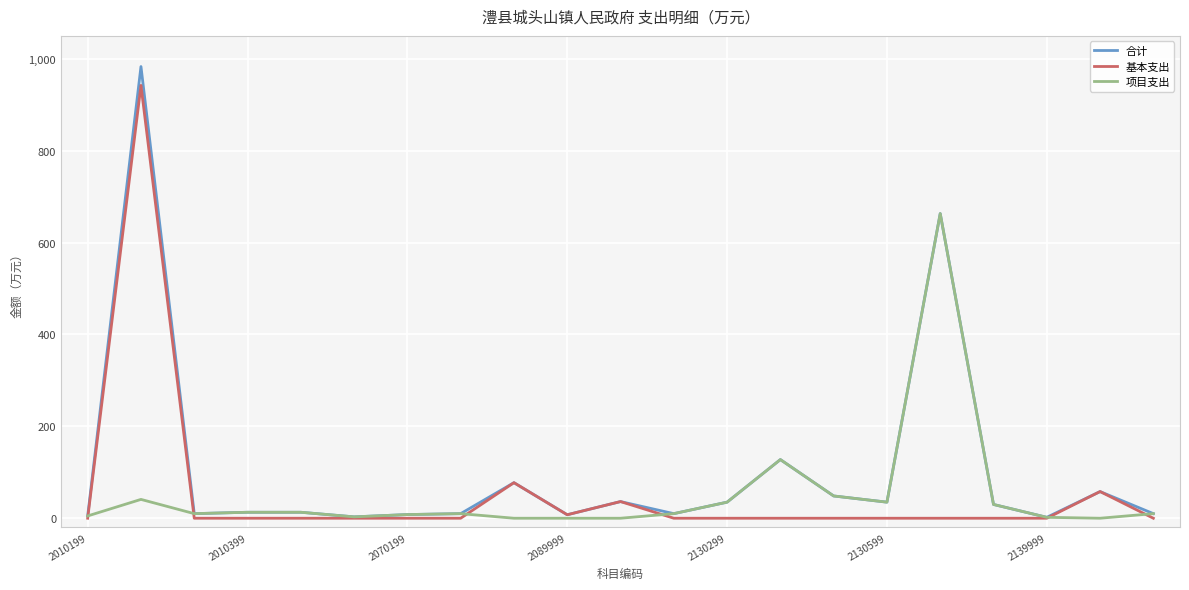

What is the maximum value for 项目支出?

663.2